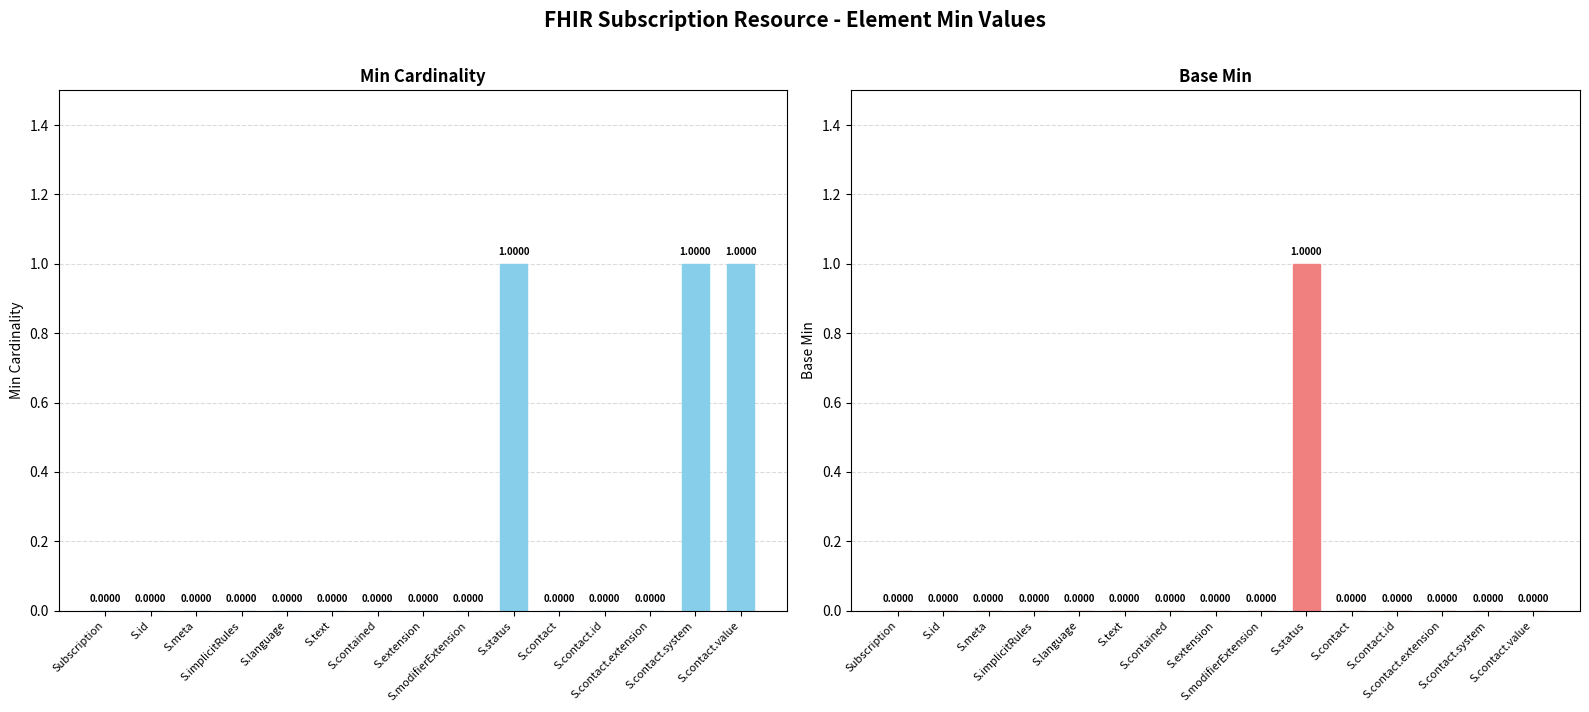

List the labels in order of Base Min value, smallest first.

Subscription, S.id, S.meta, S.implicitRules, S.language, S.text, S.contained, S.extension, S.modifierExtension, S.contact, S.contact.id, S.contact.extension, S.contact.system, S.contact.value, S.status